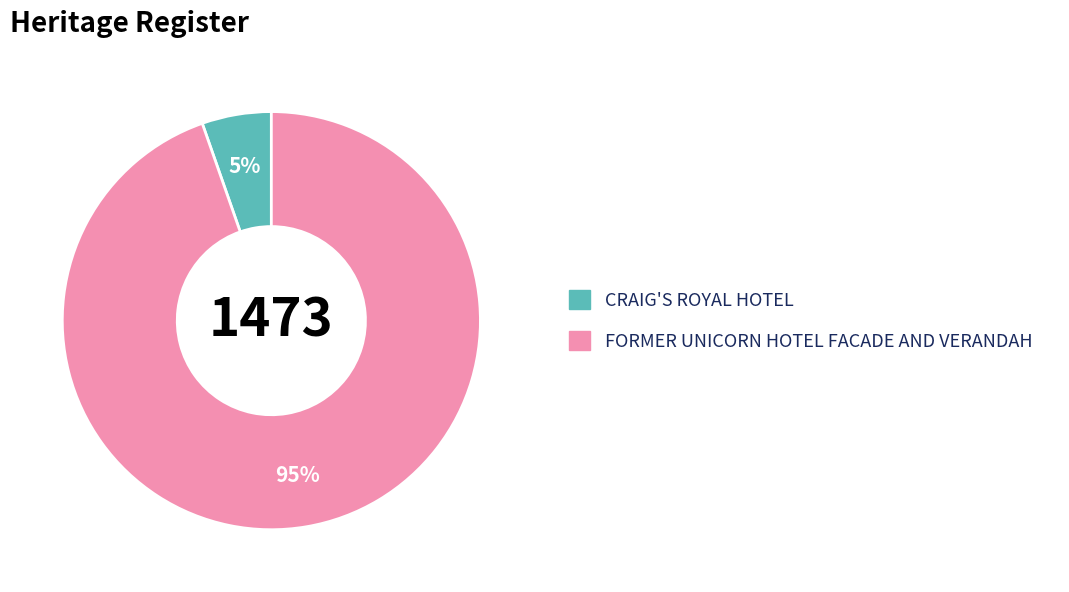

Combined, do CRAIG'S ROYAL HOTEL and FORMER UNICORN HOTEL FACADE AND VERANDAH account for over 50%?

Yes